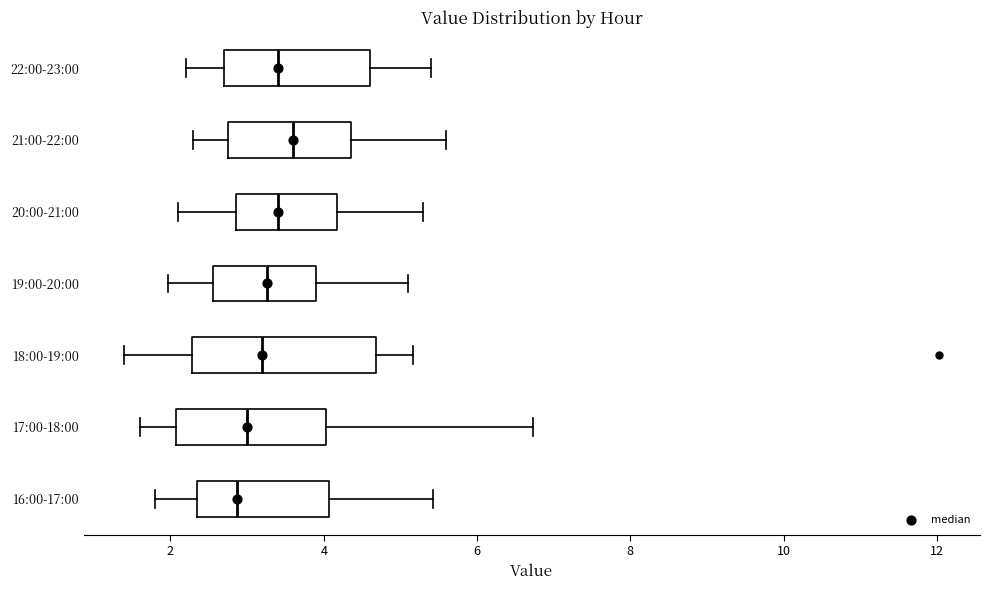

Comparing the boxes themselves (not the whiskers), which one is the widest?

18:00-19:00